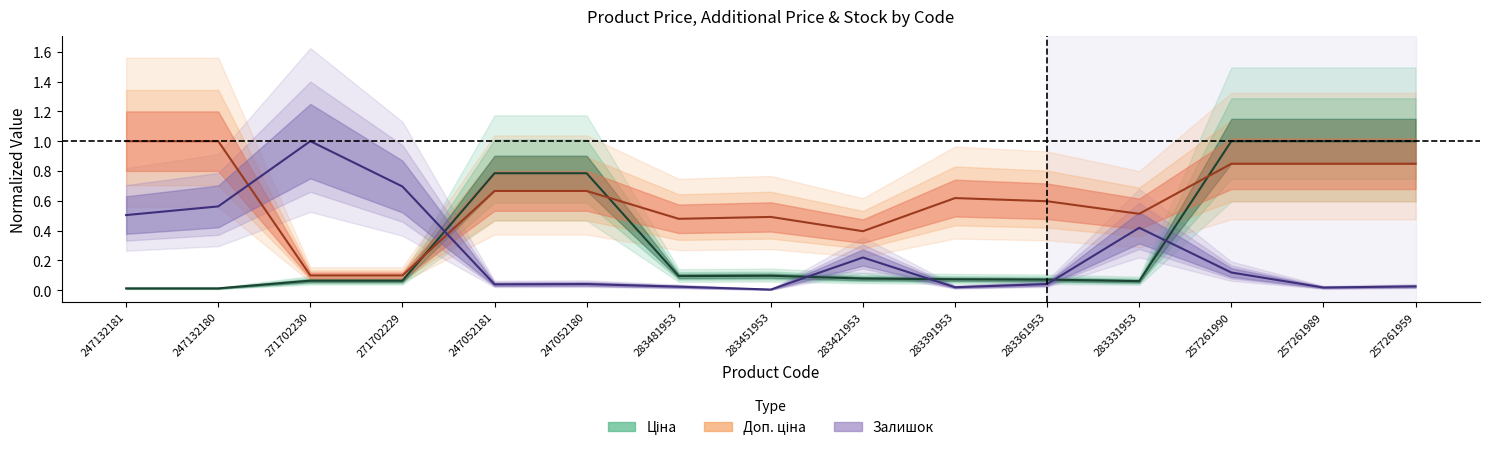

Which label corresponds to the smallest value in the chart?

283451953